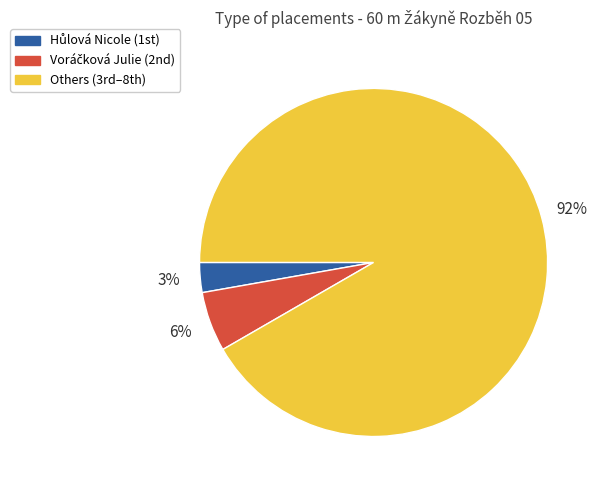

Which category has the biggest portion of the pie?

Others (3rd–8th)